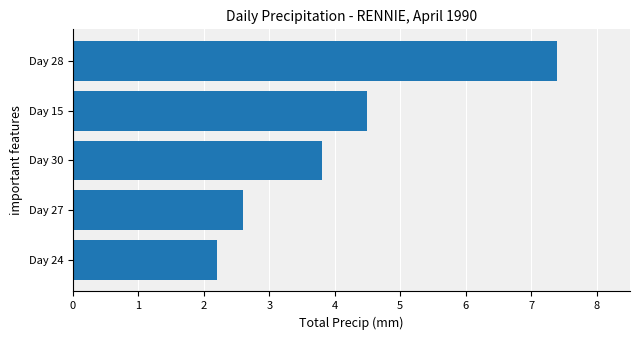

What is the approximate value at Day 28?

7.4